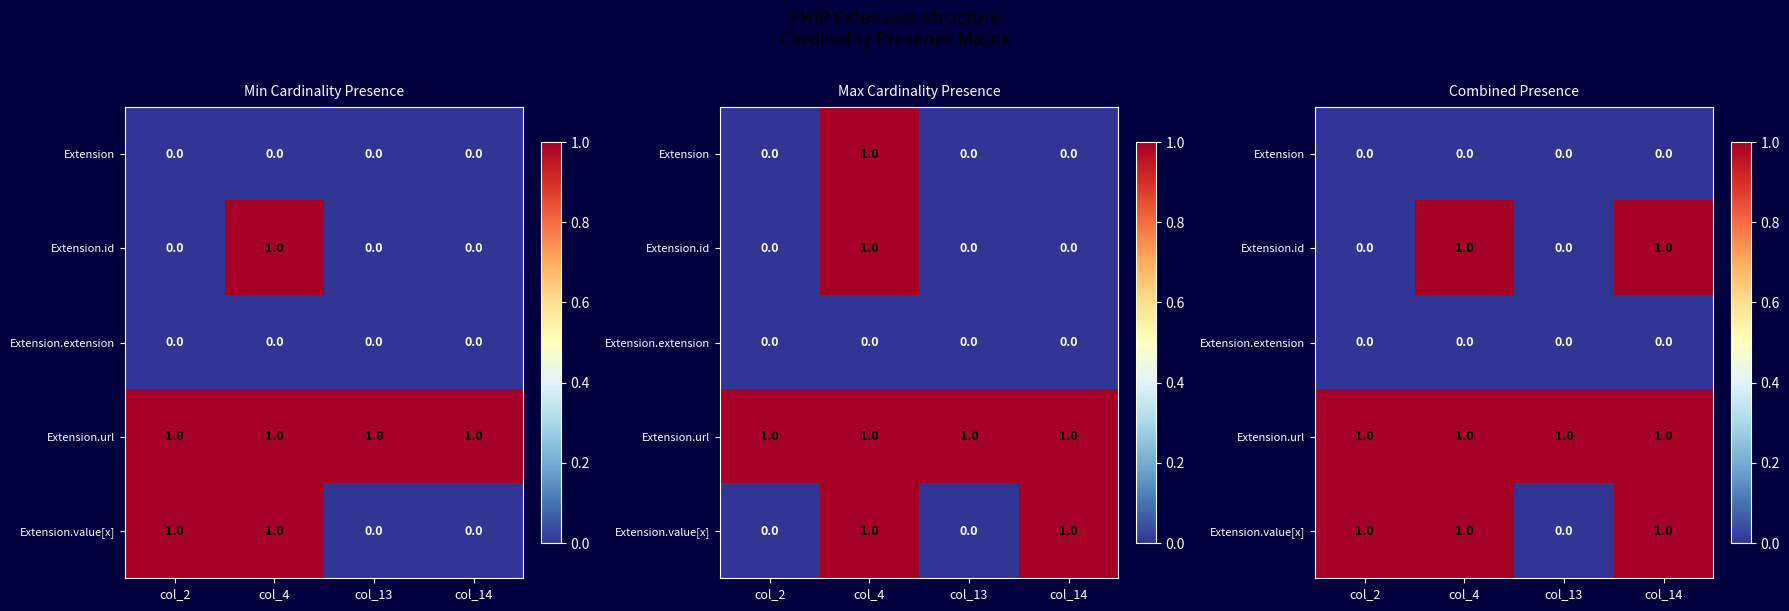

At how many categories does at least one series exceed 0?

4